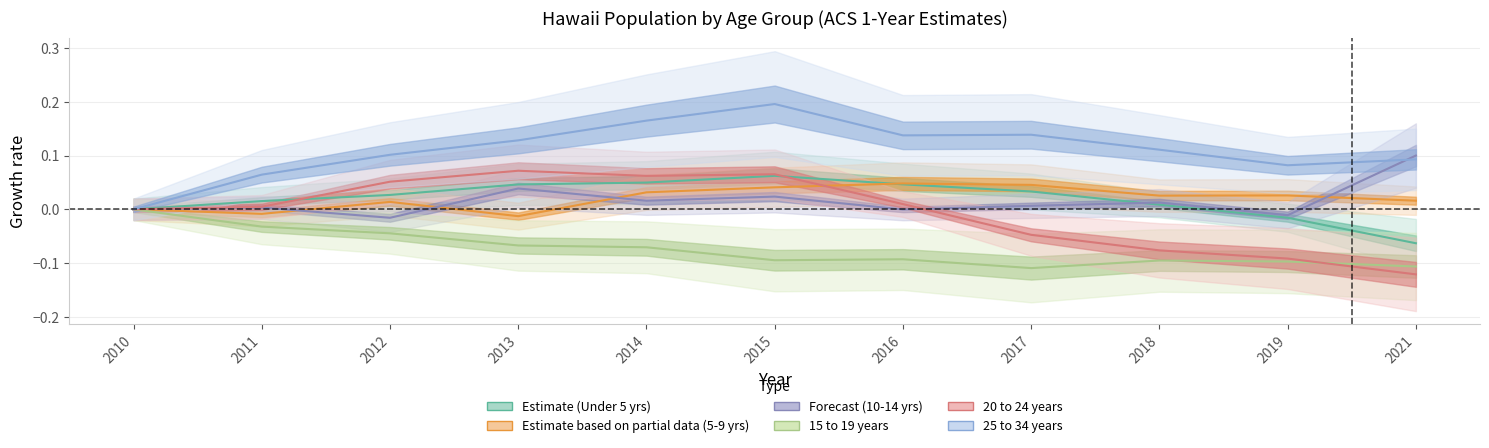

Reading left to right, transcribe all the data shown in this chart.

Under 5 years: 0.0	0.0	0.0	0.0	0.0	0.1	0.0	0.0	0.0	-0.0	-0.1
5 to 9 years: 0.0	-0.0	0.0	-0.0	0.0	0.0	0.0	0.0	0.0	0.0	0.0
10 to 14 years: 0.0	0.0	-0.0	0.0	0.0	0.0	-0.0	0.0	0.0	-0.0	0.1
15 to 19 years: 0.0	-0.0	-0.0	-0.1	-0.1	-0.1	-0.1	-0.1	-0.1	-0.1	-0.1
20 to 24 years: 0.0	0.0	0.1	0.1	0.1	0.1	0.0	-0.0	-0.1	-0.1	-0.1
25 to 34 years: 0.0	0.1	0.1	0.1	0.2	0.2	0.1	0.1	0.1	0.1	0.1